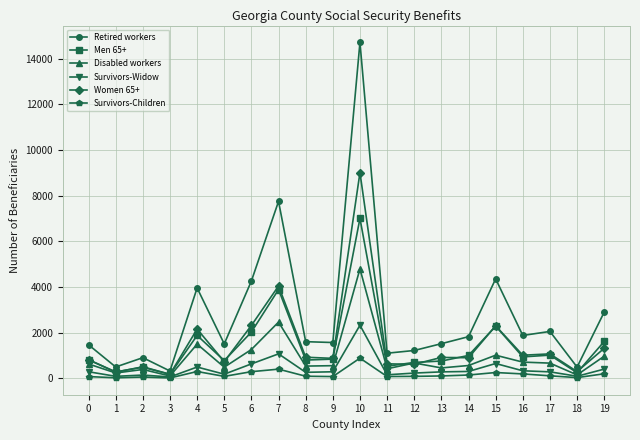

At which label is Women 65+ closest to 4596?

7